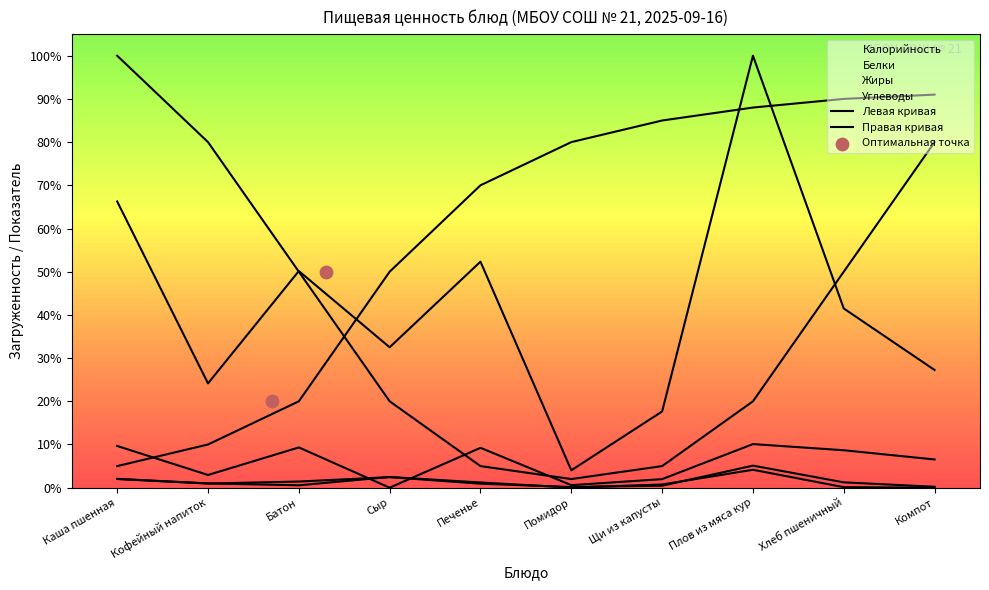

Which series contains the highest Y value?

Калорийность